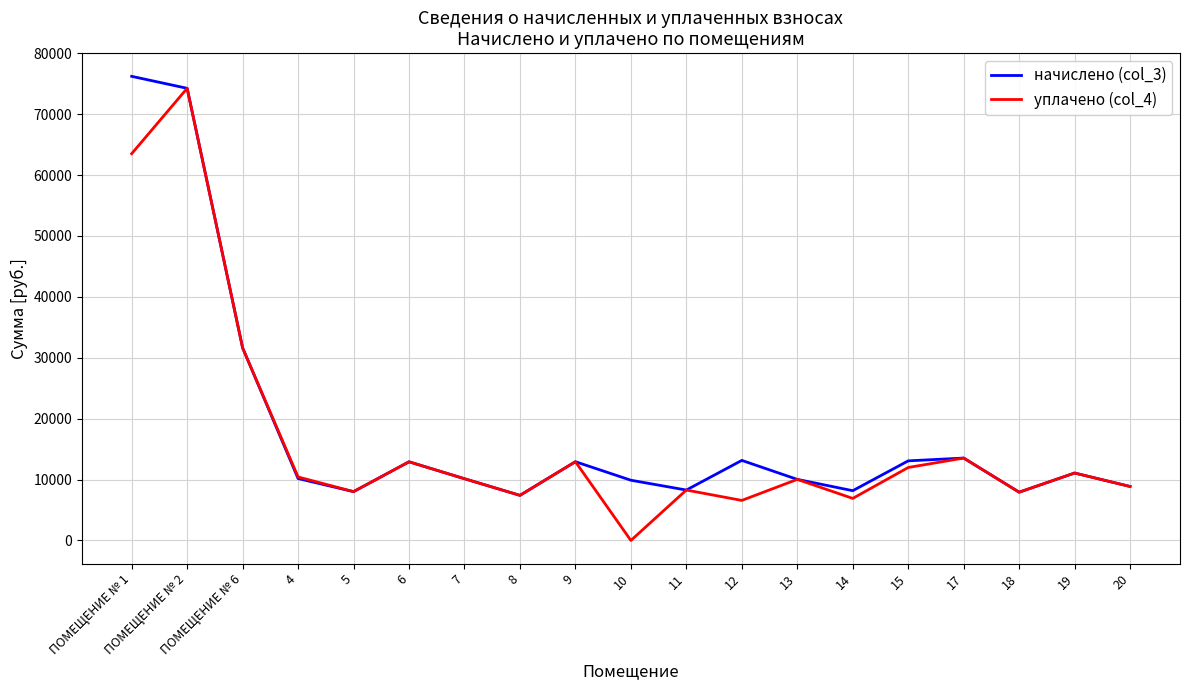

Where is уплачено (col_4) nearest to the value 37125?

ПОМЕЩЕНИЕ № 6